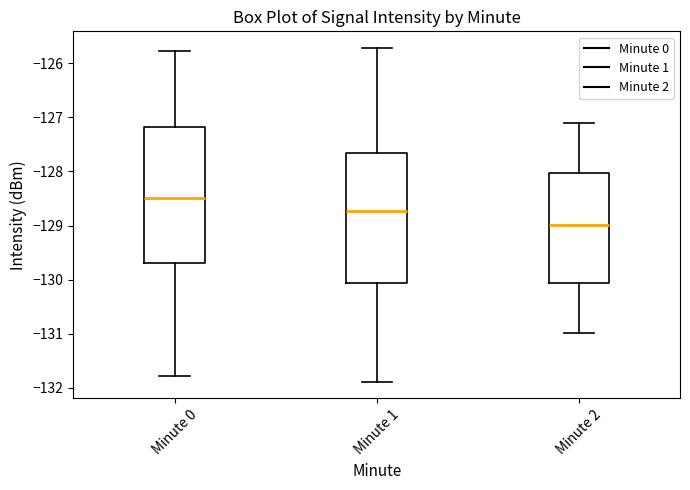

Which box's median line is the lowest?

Minute 2